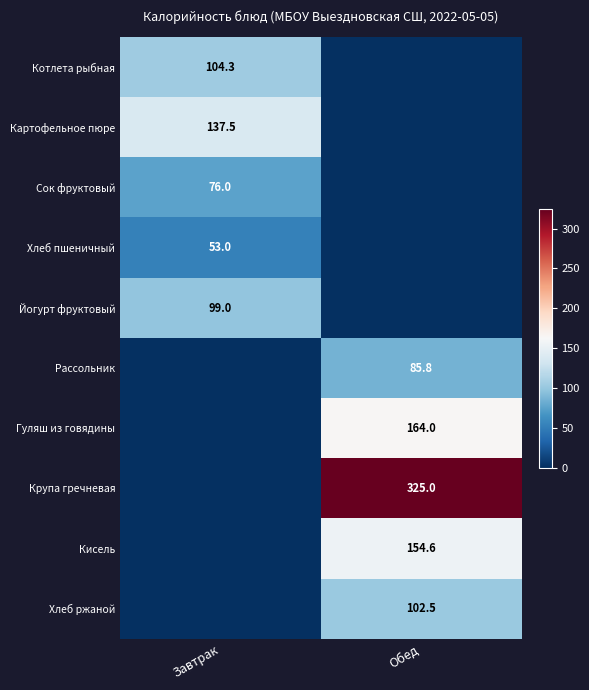

True or false: Хлеб ржаной has a value of 55.0 at Обед.

False